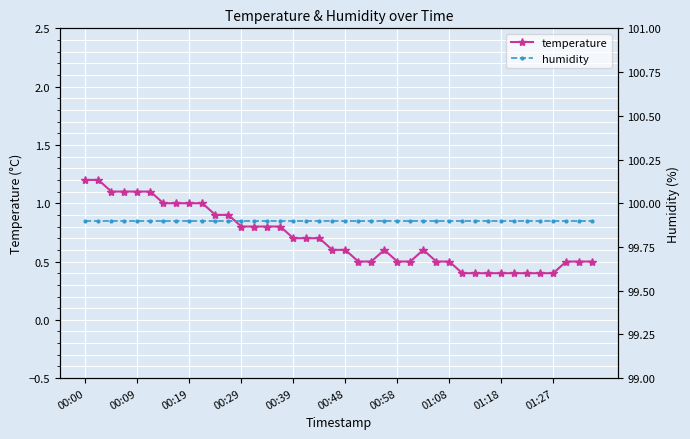

List the series in order of their peak value, lowest first.

temperature, humidity